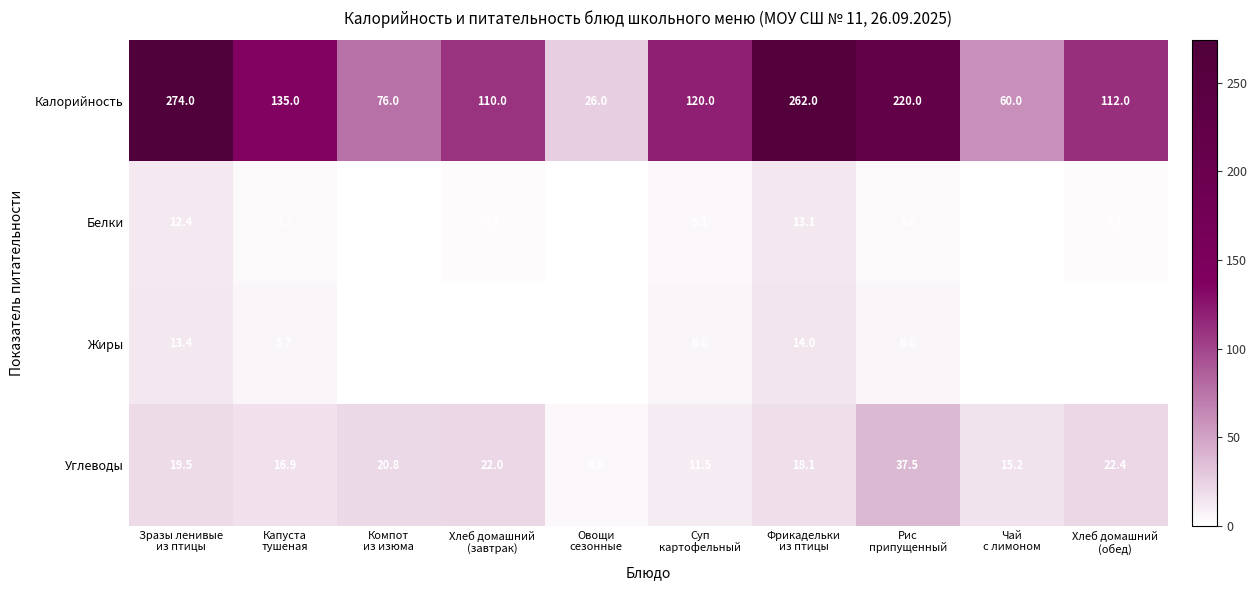

What is the difference between the maximum and second lowest values in the Калорийность series?

214.0